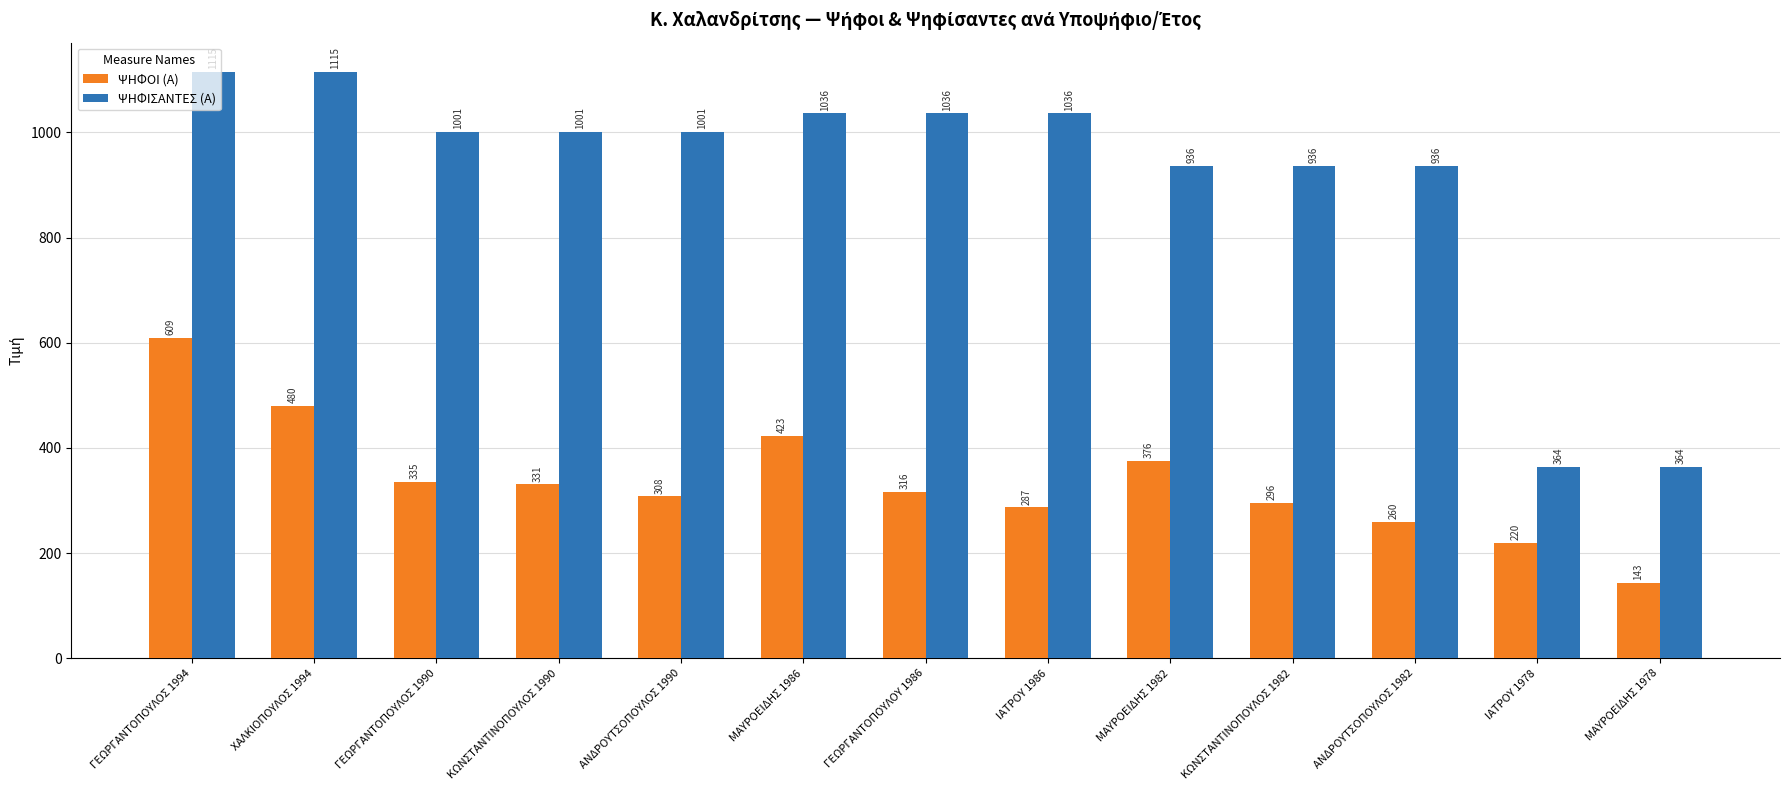

What is the spread (max minus min) of values at ΜΑΥΡΟΕΙΔΗΣ 1982?

560